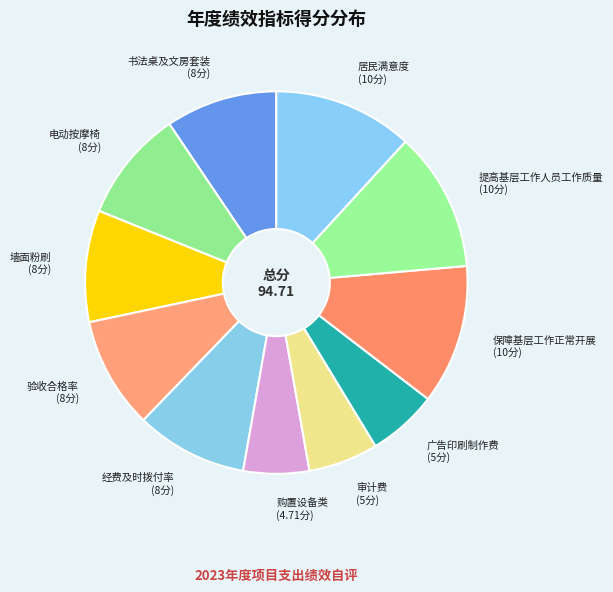

Is there a majority slice in this chart?

No